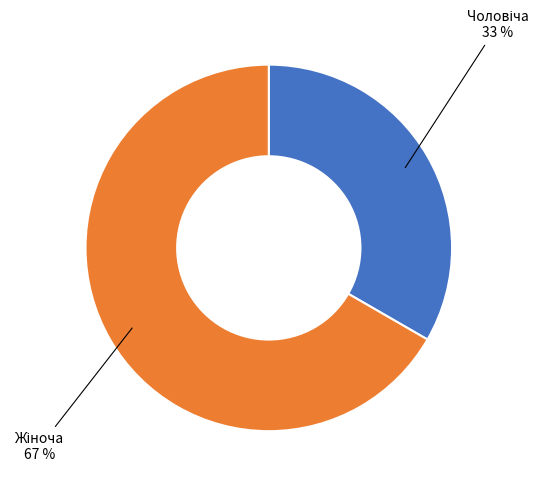

Is there a majority slice in this chart?

Yes